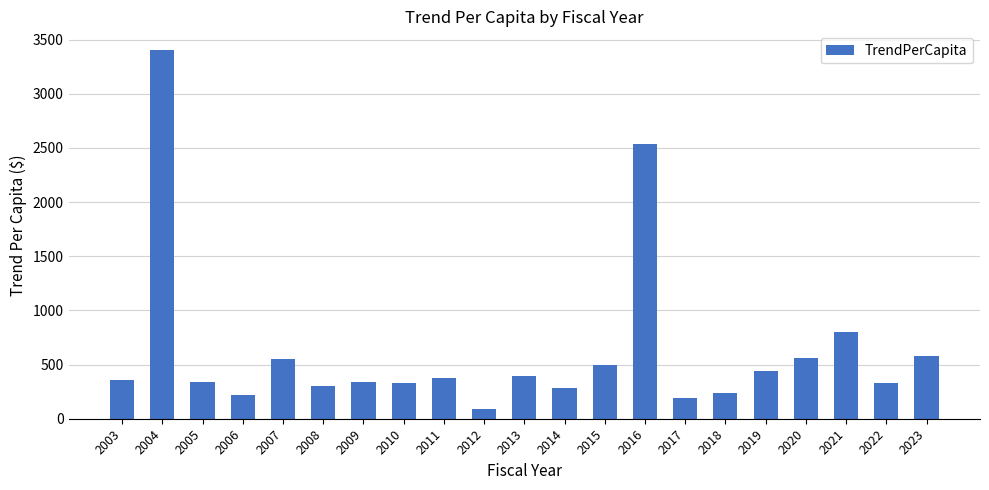

Is it true that the value at 2004 is 1728.9?

False